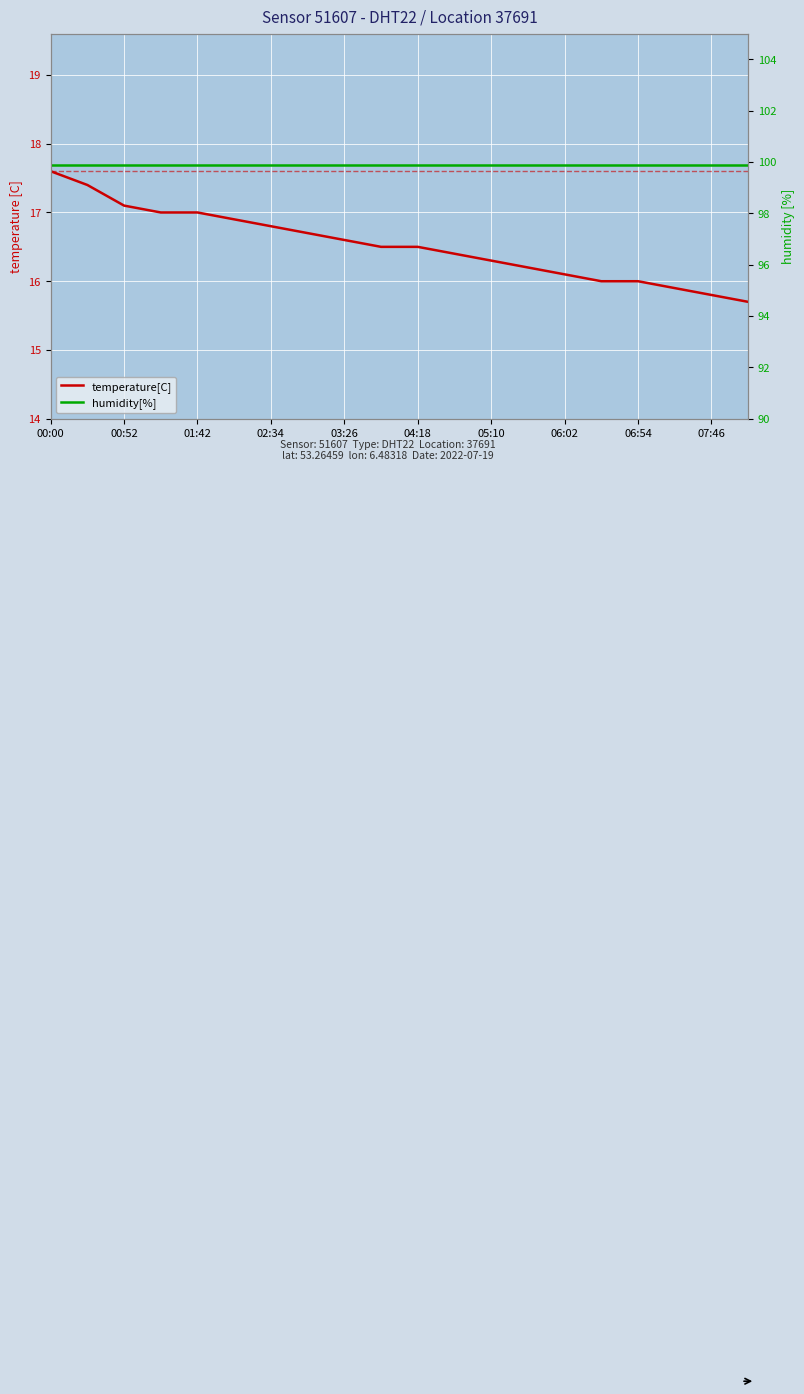

True or false: temperature[C] has a value of 15.8 at 07:46.

True